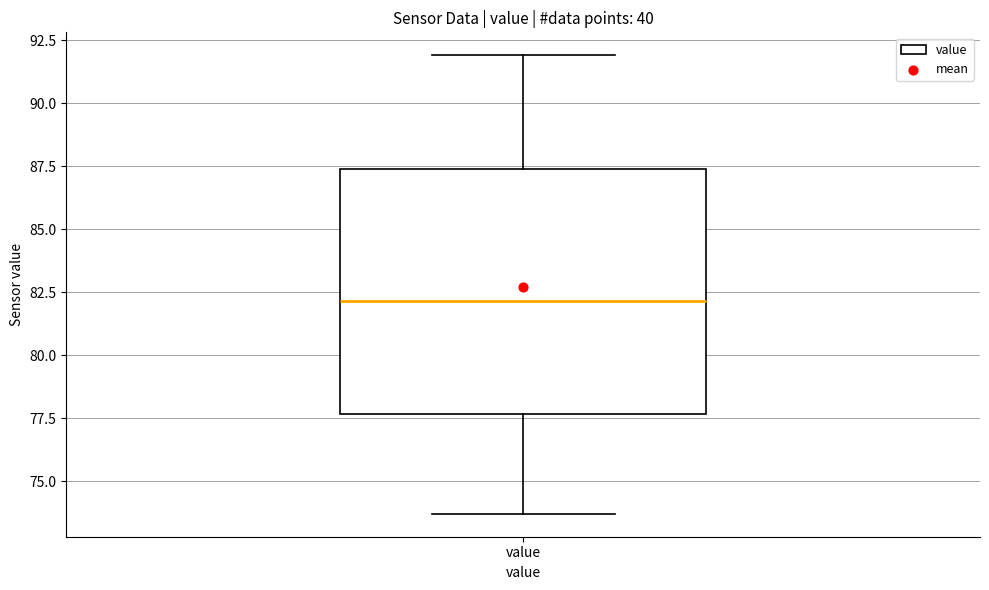

Transcribe this box plot: give where the median line is, the range the box spans, and where the two whiskers end, as read against the y-axis. The values are not printed on the chart, so give them approximately, as read against the axis.

median 82.0, box 77.5 to 87.5, whiskers 73.5 to 92.0